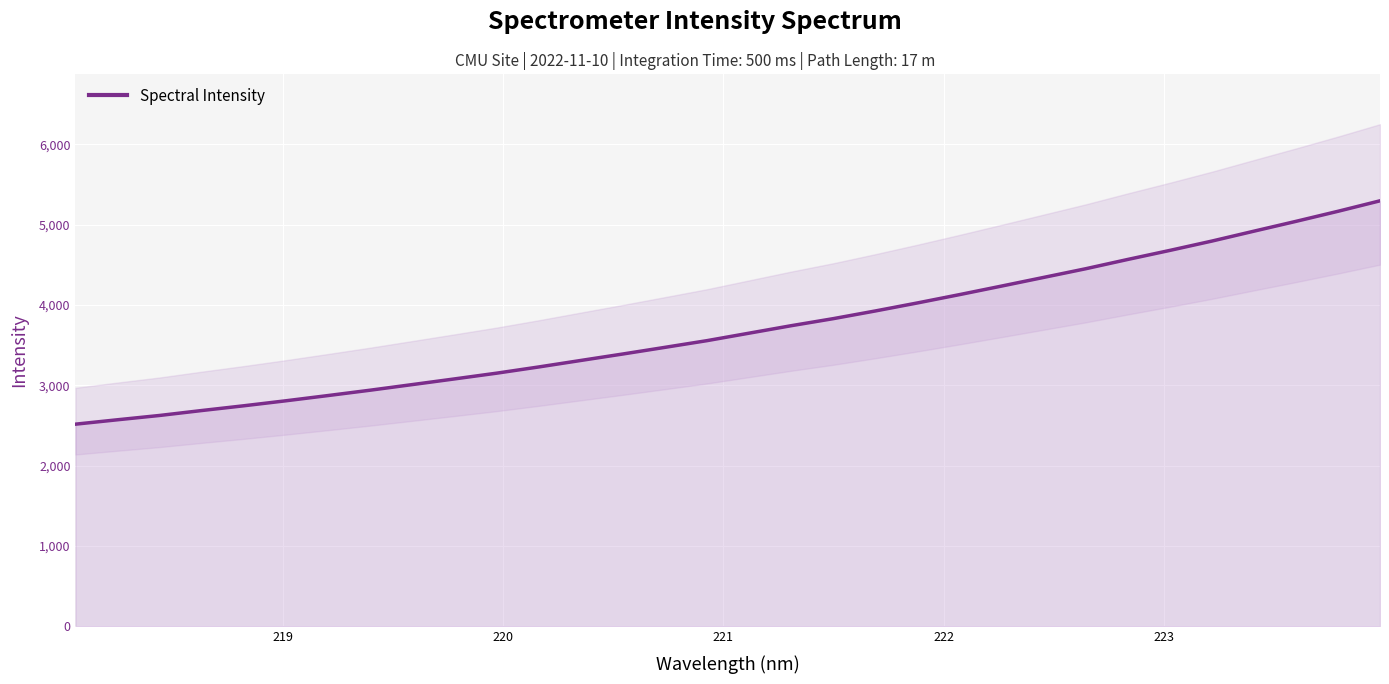

How many data points are less than 3649?

16